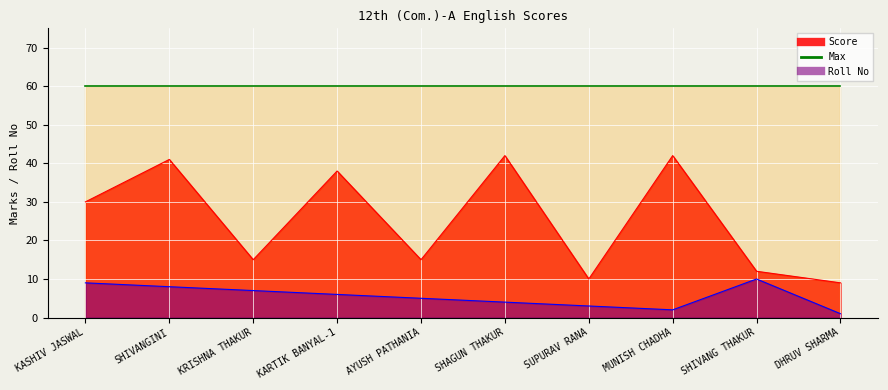

What is the value of the Score point at the 6th from the left?

42